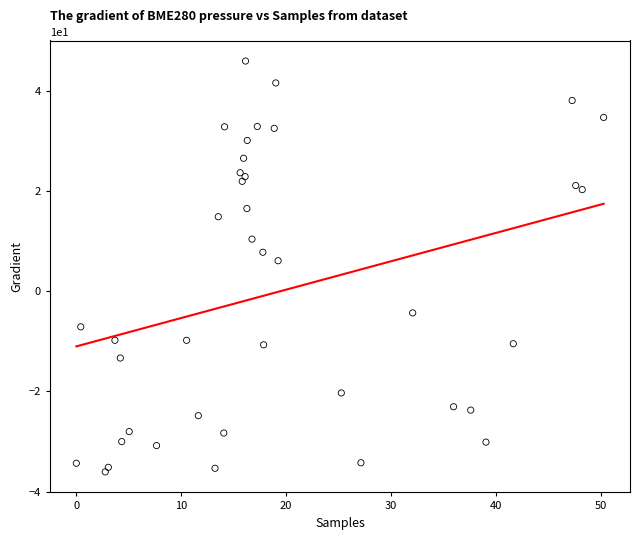

What Y value in the scatter plot is closest to 4?

6.1